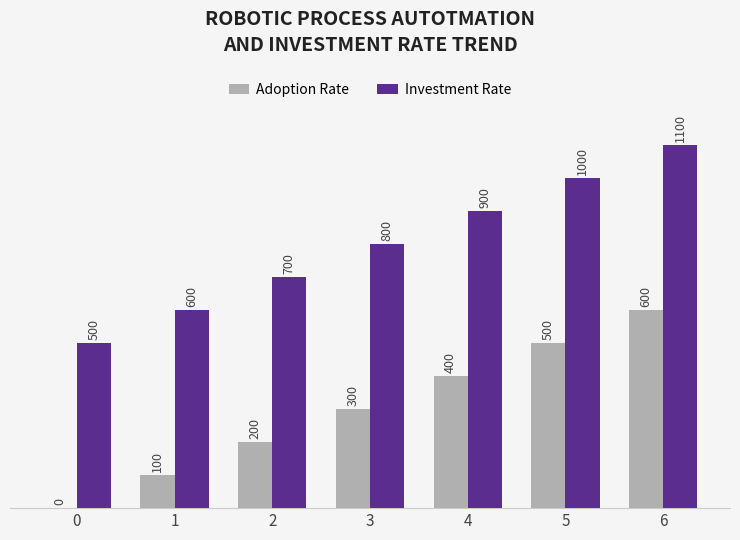

Which label corresponds to the largest value in the chart?

6